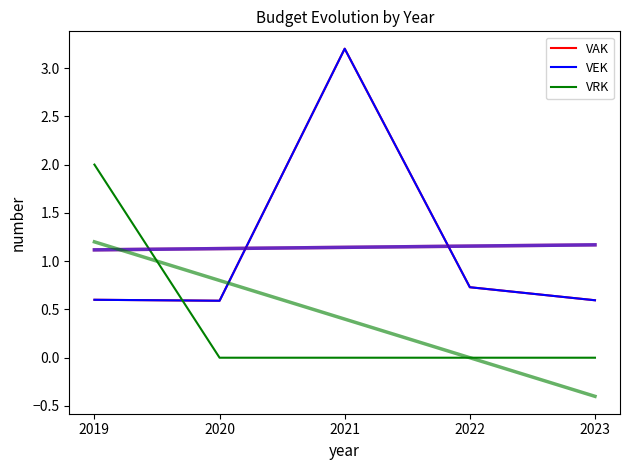

Which category has the highest value across all series?

2021